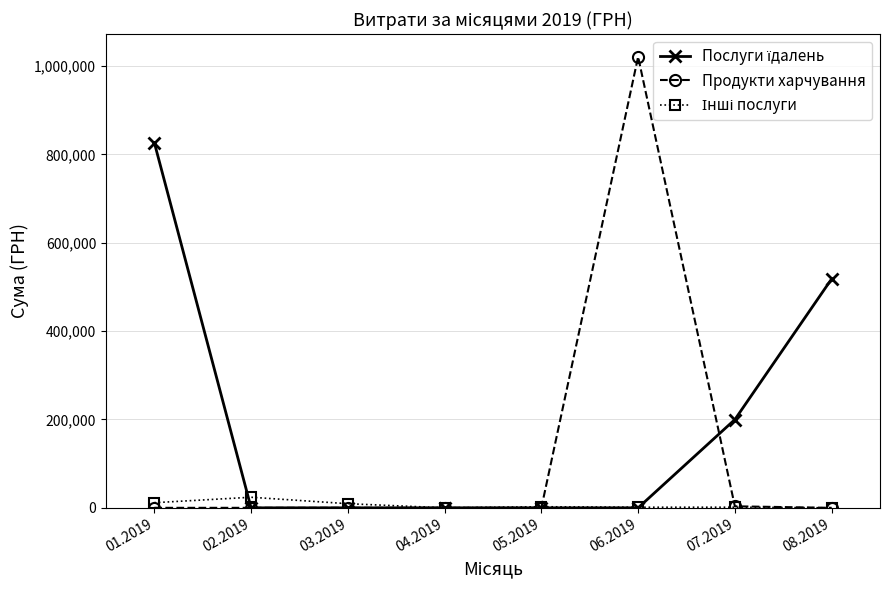

At which category is the sum across all series the highest?

06.2019